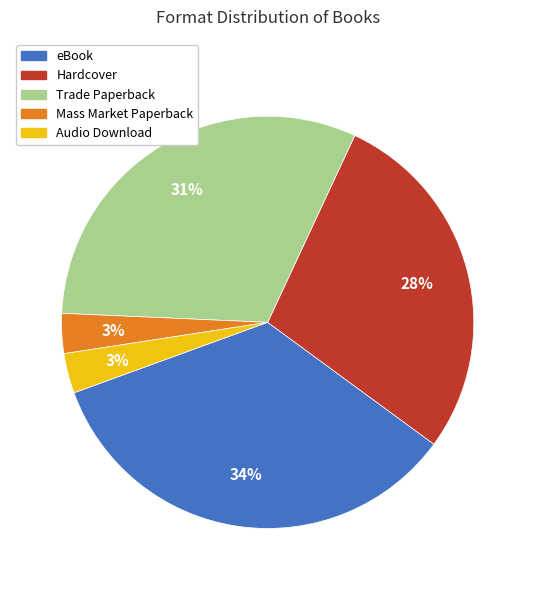

What is the ratio of the value at Audio Download to the value at Mass Market Paperback?

1.0